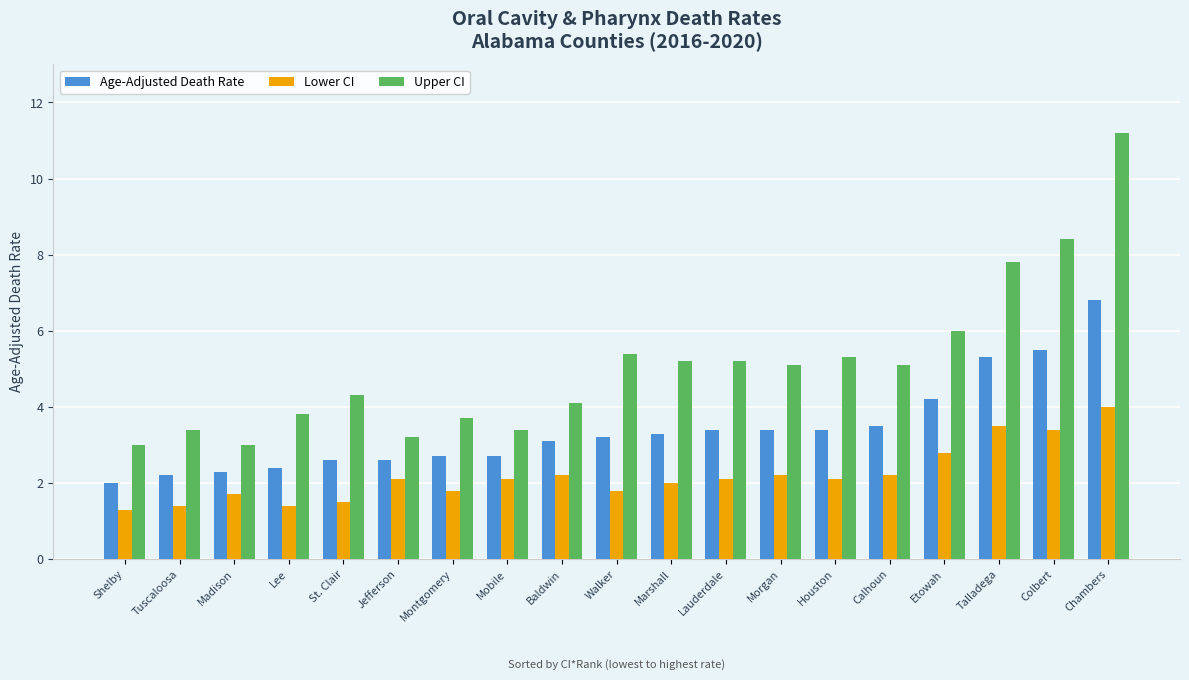

What is the difference between the maximum and minimum values in the Age-Adjusted Death Rate series?

4.8